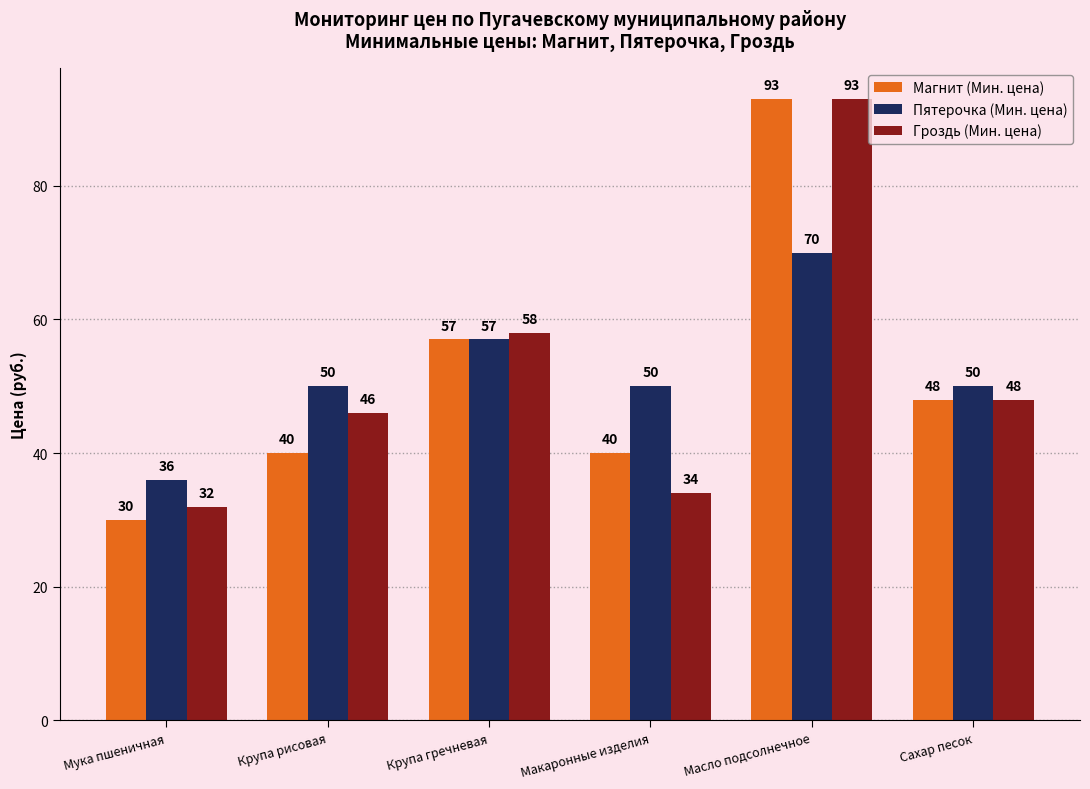

How many Магнит (Мин. цена) values are between 40 and 57?

4